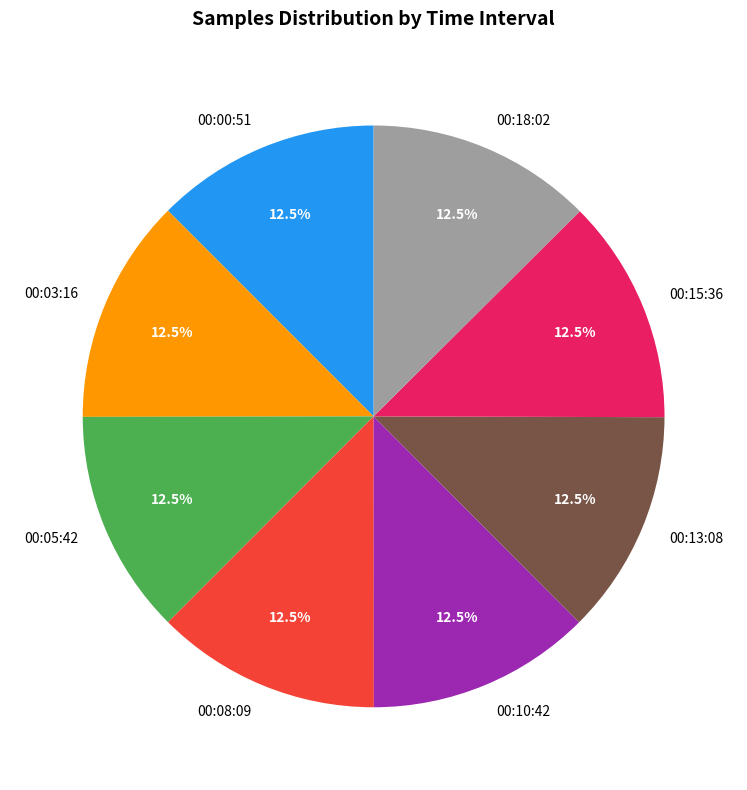

To the nearest percent, what is the average slice percentage?

12%